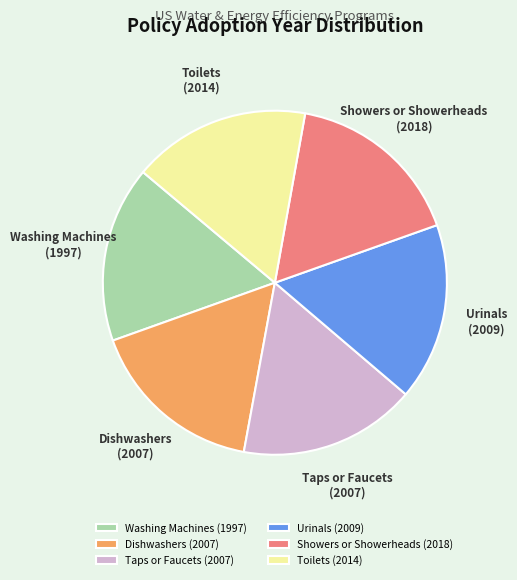

Is there a majority slice in this chart?

No